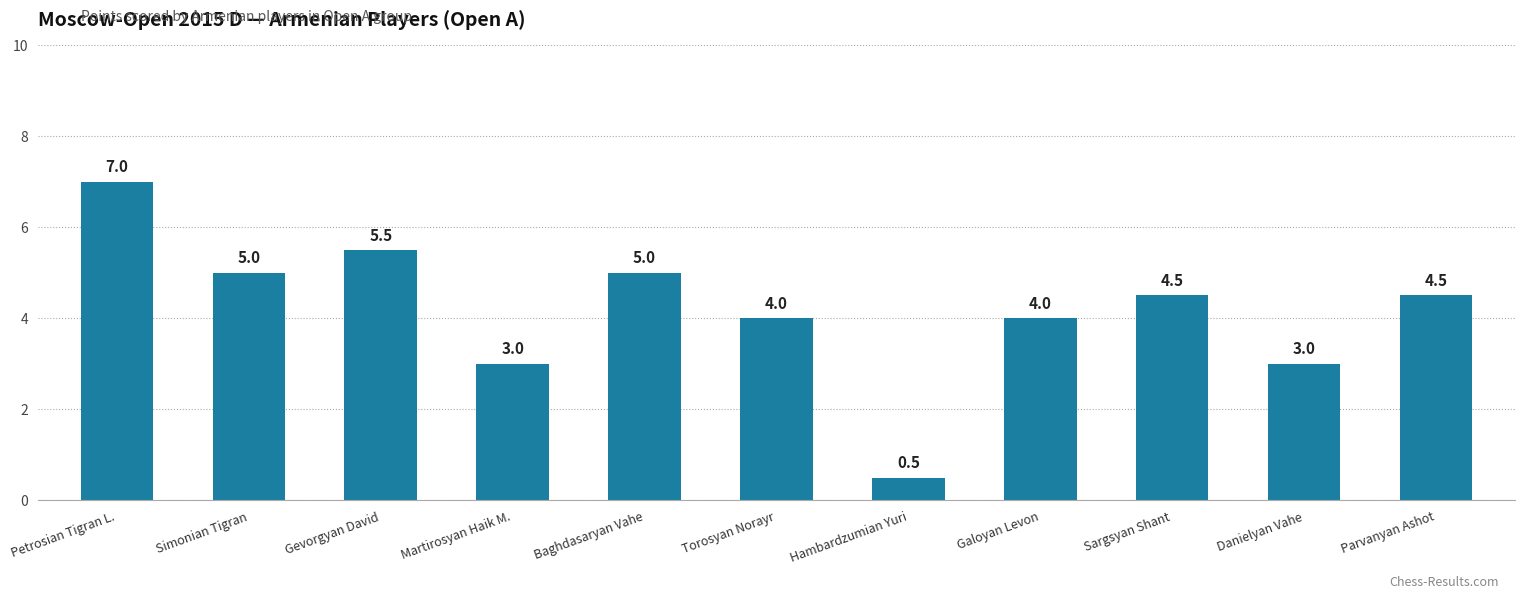

What is the sum of the values at Petrosian Tigran L. and Baghdasaryan Vahe?

12.0